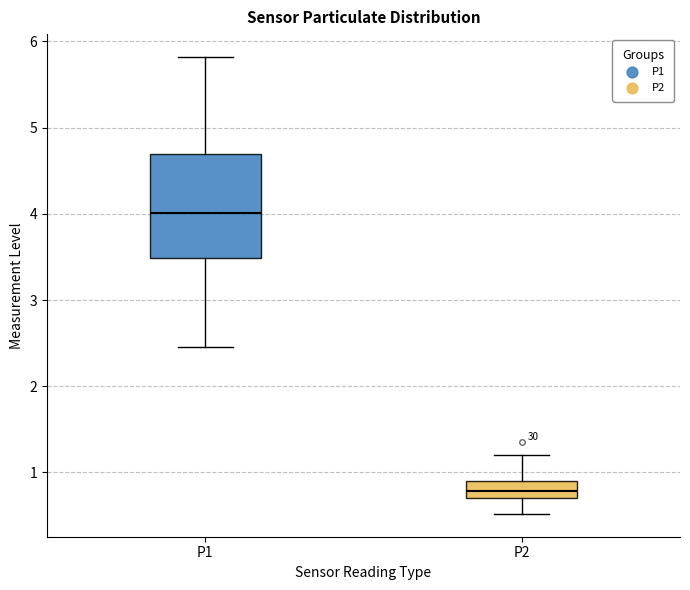

Which box's median line is the highest?

P1